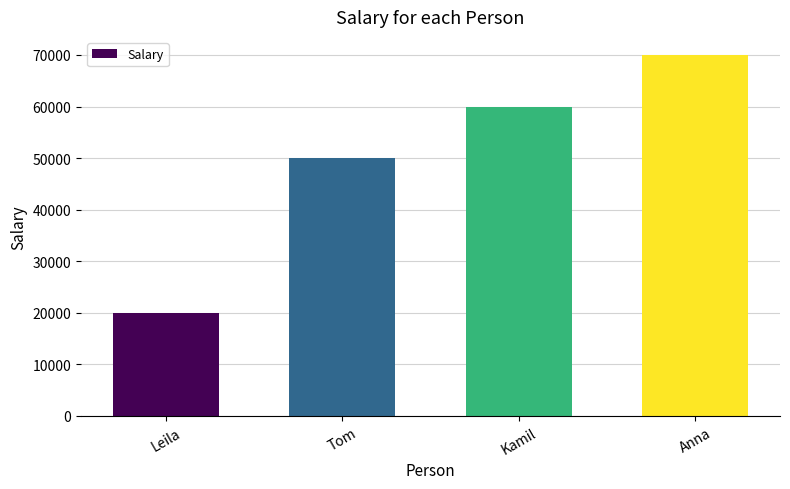

Which has a higher value, Kamil or Tom?

Kamil